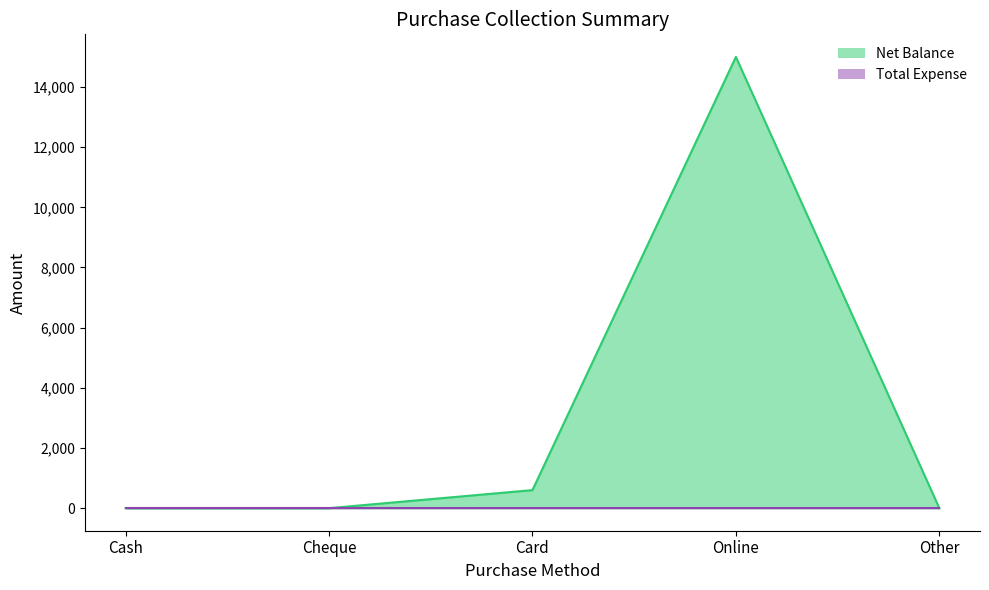

At which category does the chart reach its minimum across all series?

Cash